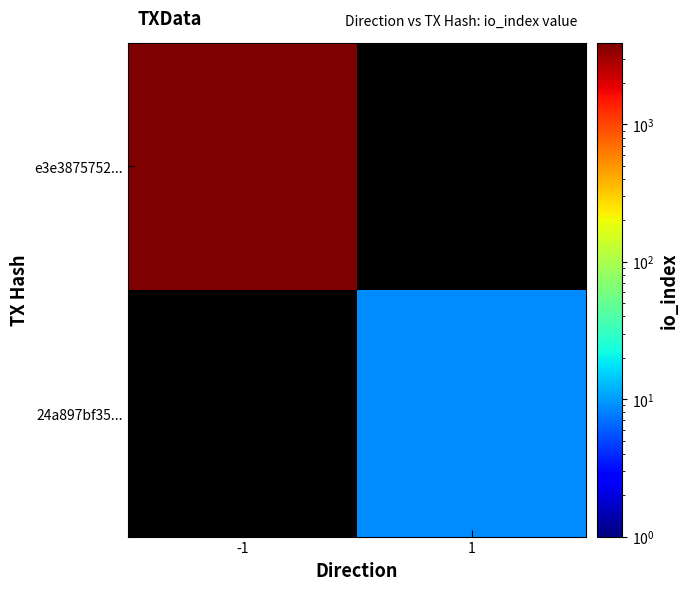

Rank the series by their average value, from highest to lowest.

e3e3875752..., 24a897bf35...